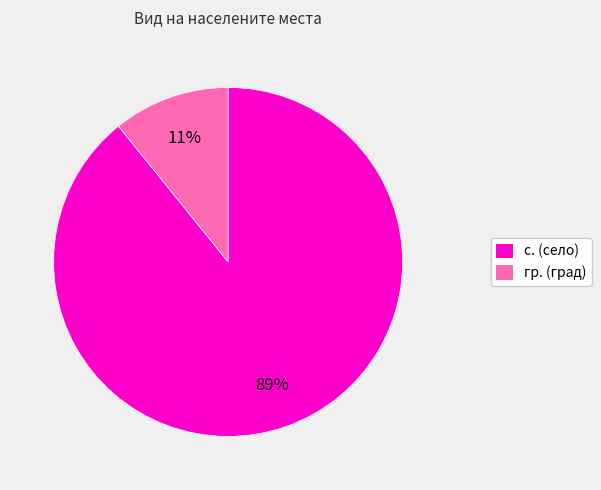

Does any single category account for the majority?

Yes